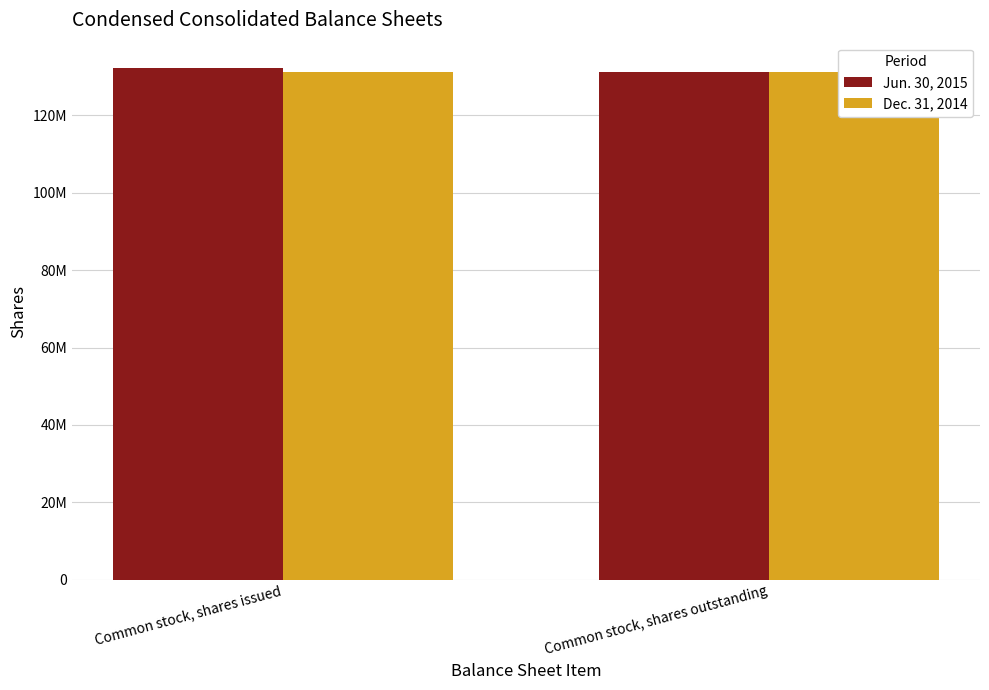

Reading right to left, transcribe all the data shown in this chart.

Jun. 30, 2015: 131216000	132185000
Dec. 31, 2014: 131216000	131216000